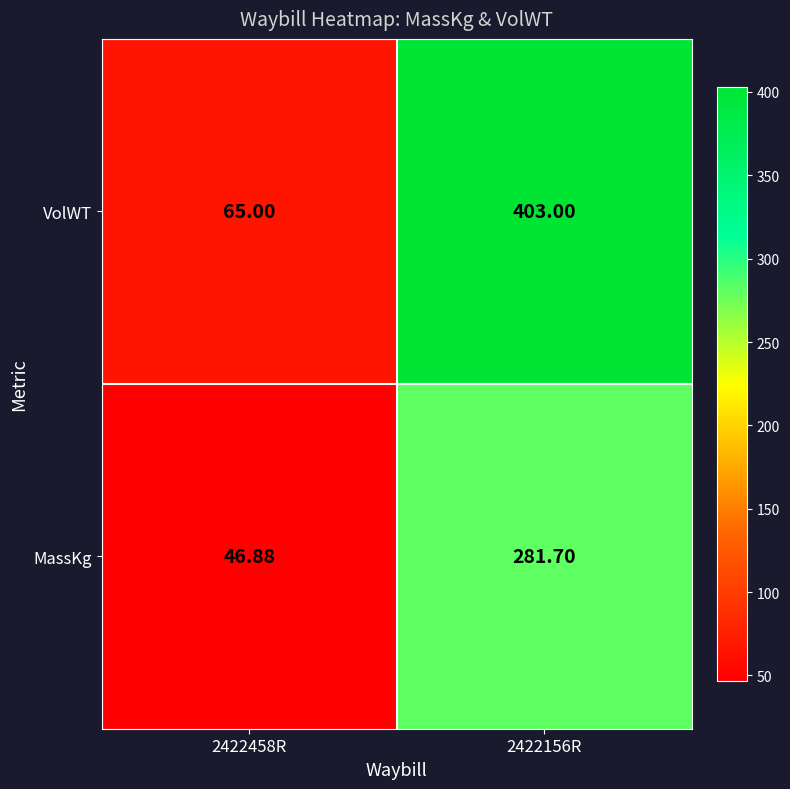

Rank the series at 2422156R from highest to lowest value.

VolWT, MassKg